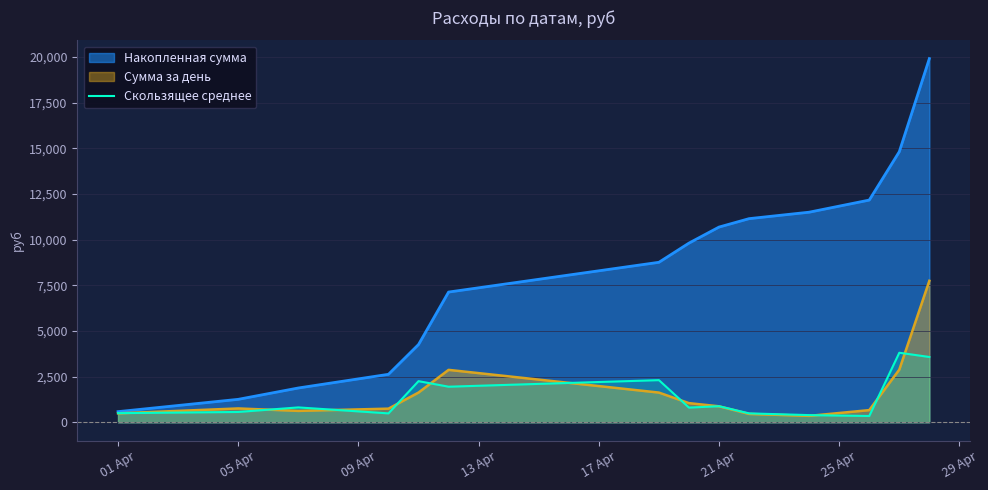

The chart shows a value of 567.5 at 05 Apr. True or false?

True